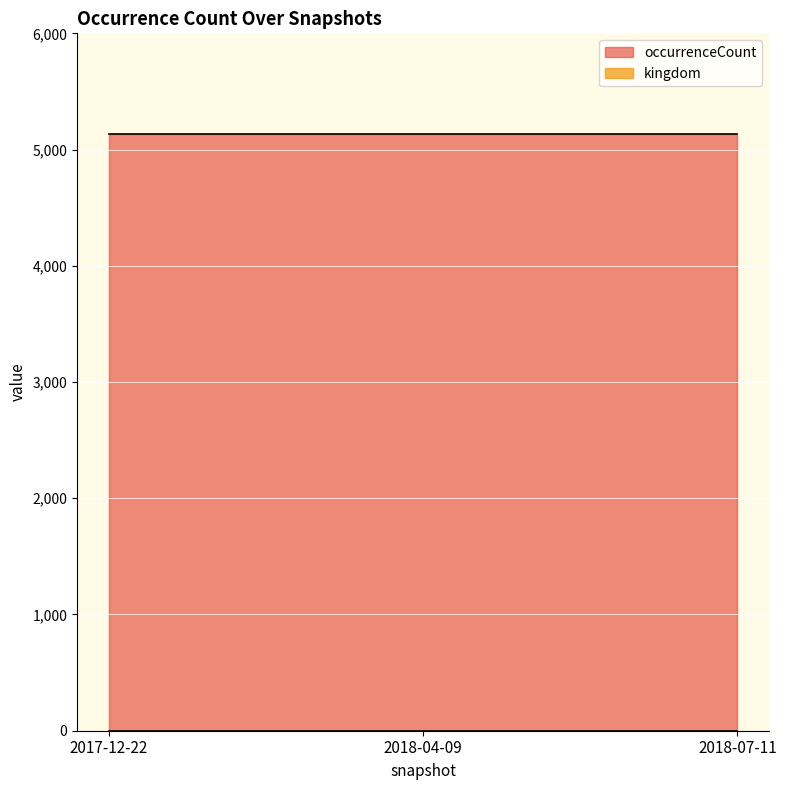

What is the minimum value for occurrenceCount?

5130